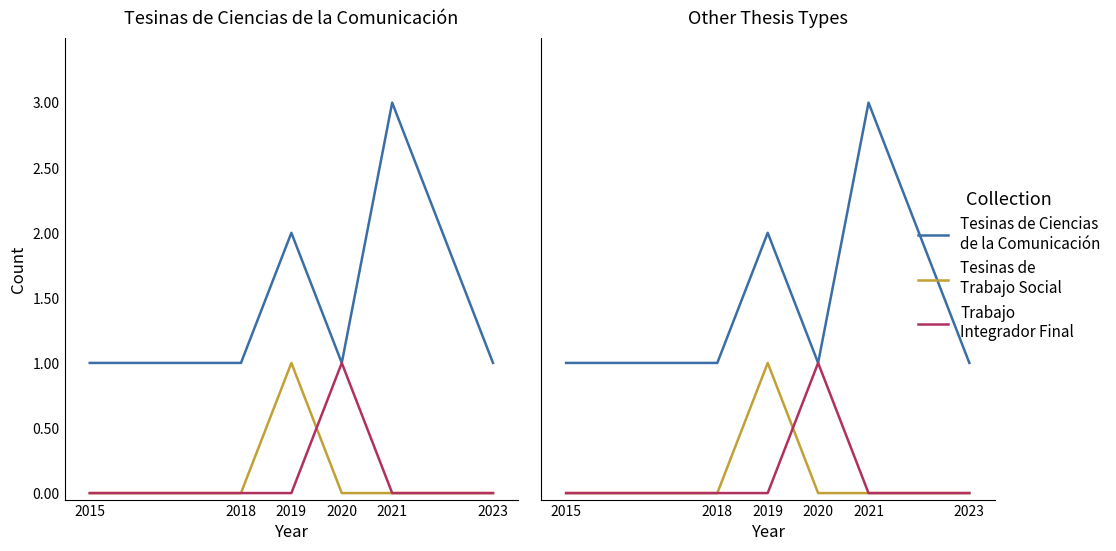

Rank the series by their maximum value, from lowest to highest.

Tesinas de Trabajo Social, Trabajo Integrador Final, Tesinas de Ciencias de la Comunicación